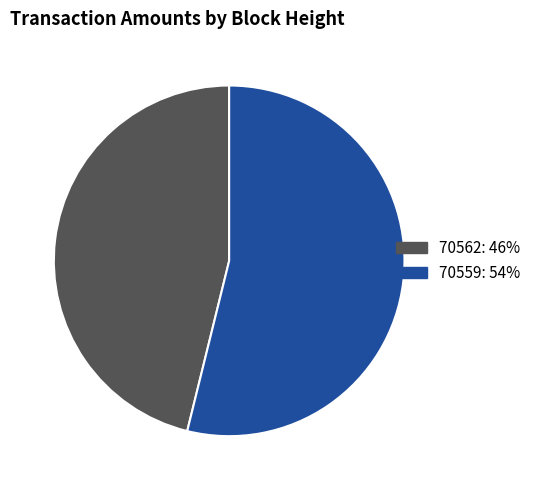

Does 70562 account for over 50% of the chart?

No